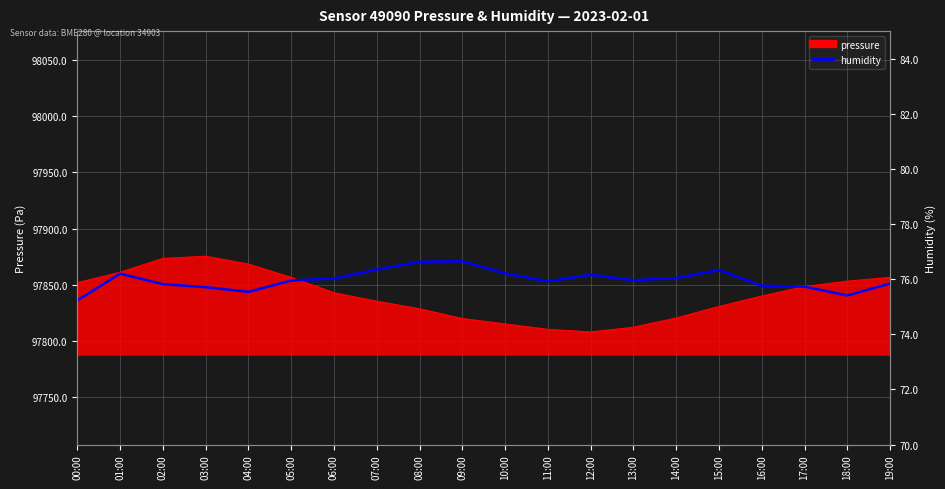

Which category has the lowest value across all series?

00:00